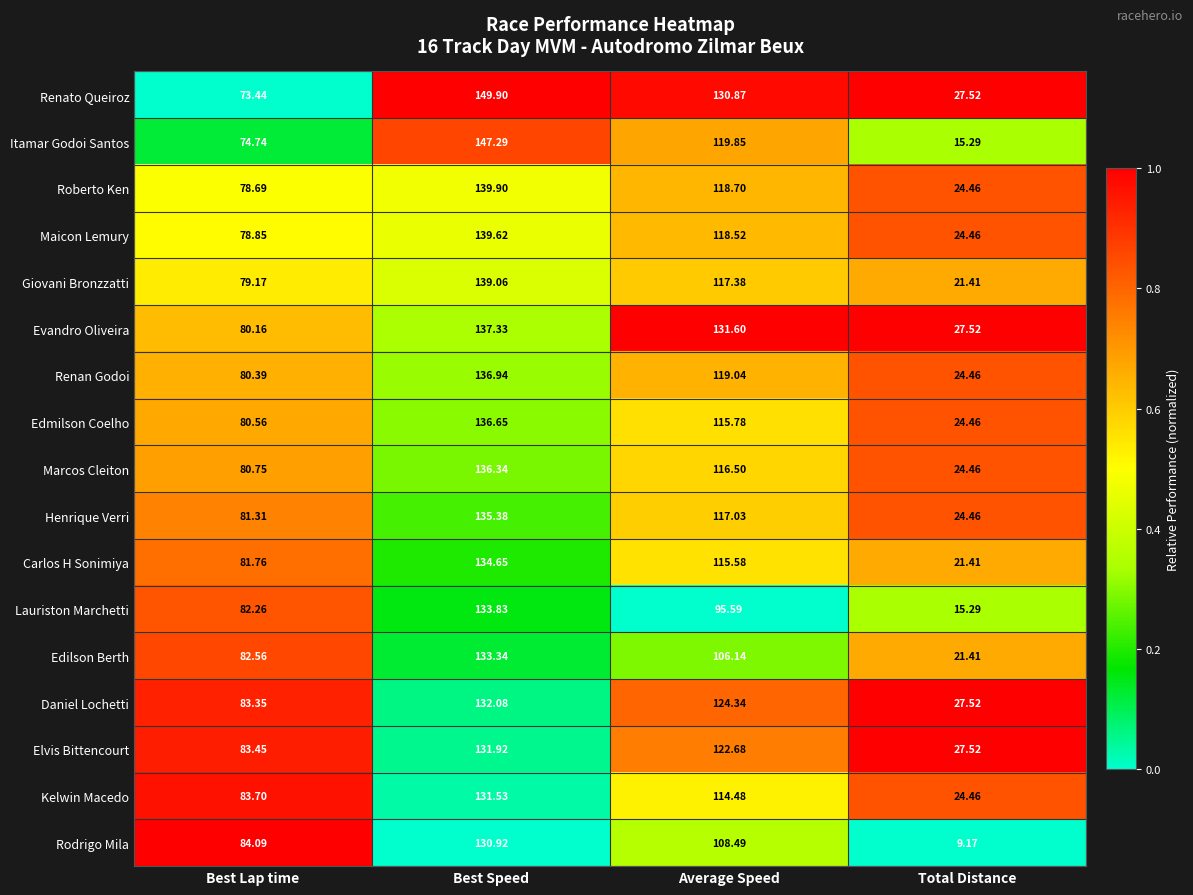

What is the difference between the highest and lowest values at Average Speed?

36.0